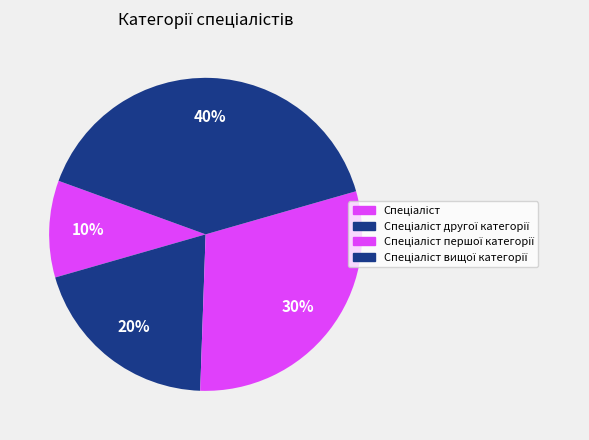

The Спеціаліст slice represents 10% of the pie. True or false?

True